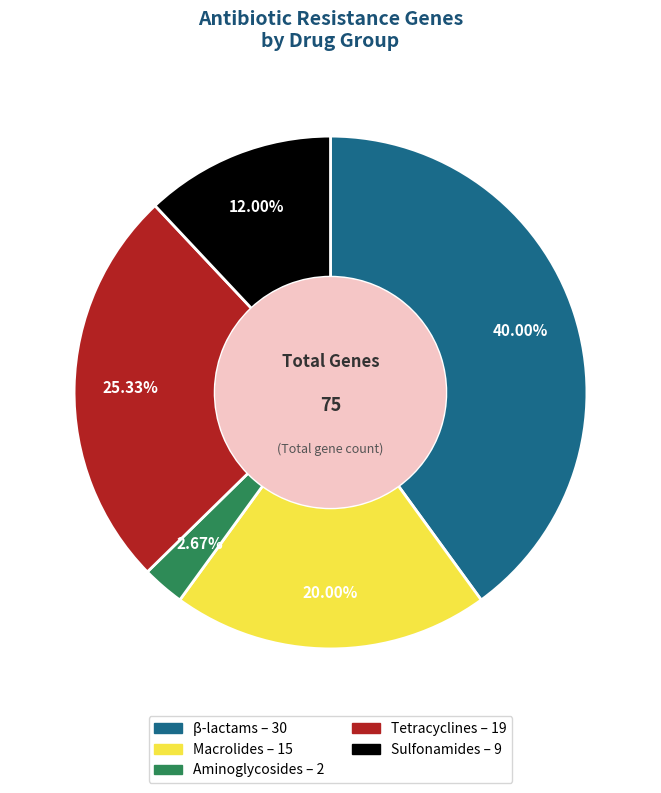

True or false: β-lactams accounts for 34% of the total.

False